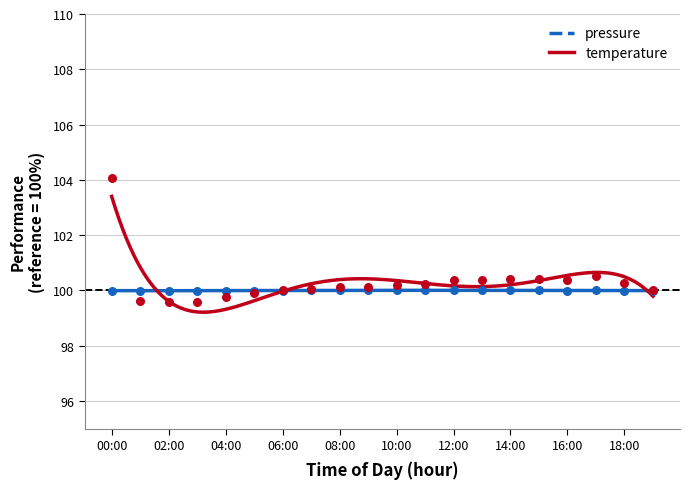

What are all the series names shown in the legend?

pressure, temperature